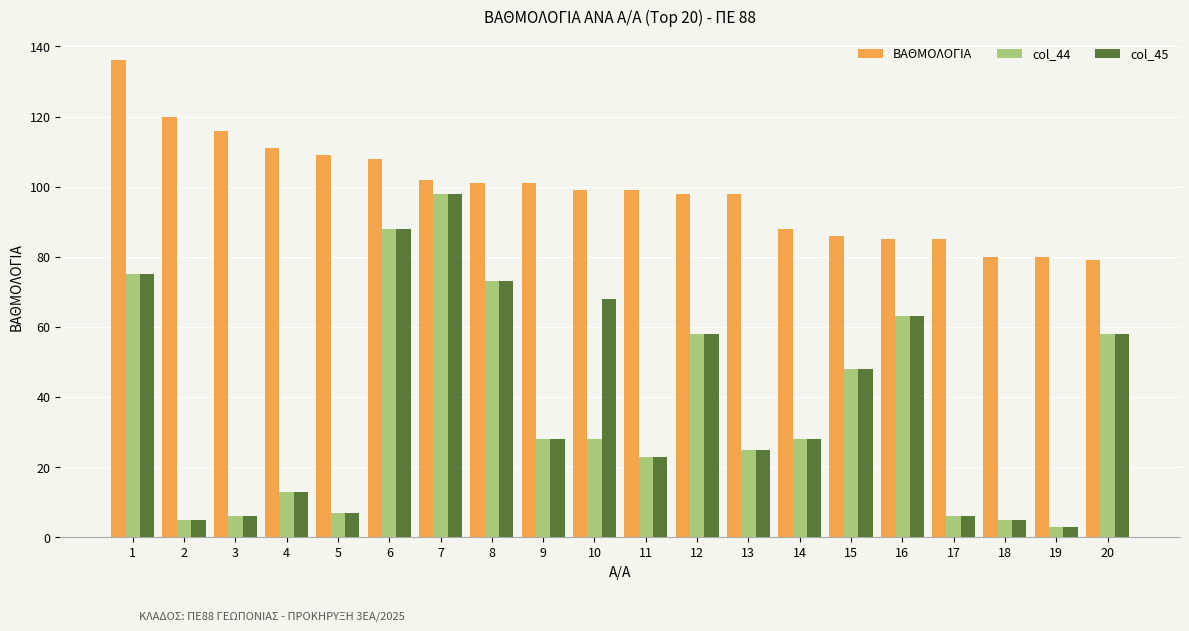

Reading right to left, extract all data points from this chart.

ΒΑΘΜΟΛΟΓΙΑ: 20=79	19=80	18=80	17=85	16=85	15=86	14=88	13=98	12=98	11=99	10=99	9=101	8=101	7=102	6=108	5=109	4=111	3=116	2=120	1=136
col_44: 20=58	19=3	18=5	17=6	16=63	15=48	14=28	13=25	12=58	11=23	10=28	9=28	8=73	7=98	6=88	5=7	4=13	3=6	2=5	1=75
col_45: 20=58	19=3	18=5	17=6	16=63	15=48	14=28	13=25	12=58	11=23	10=68	9=28	8=73	7=98	6=88	5=7	4=13	3=6	2=5	1=75